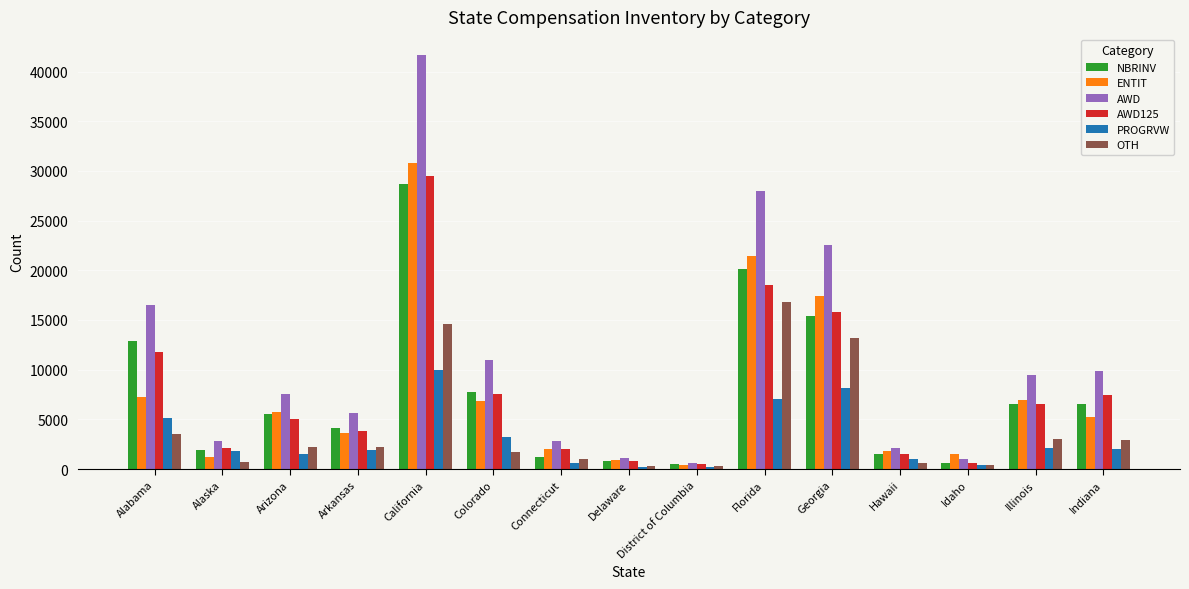

How many bars are there in total?

90